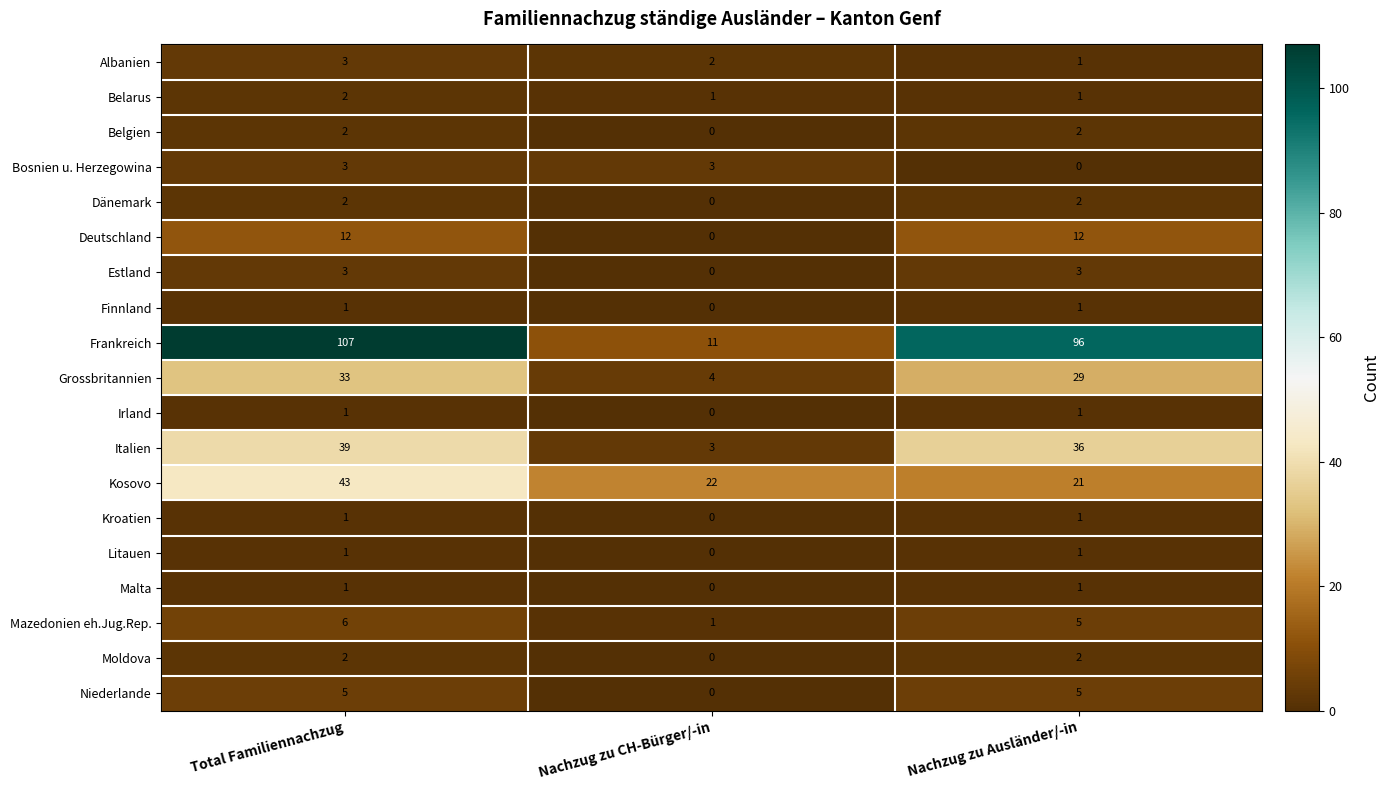

What is the sum of the Frankreich values at Nachzug zu Ausländer/-in and Total Familiennachzug?

203